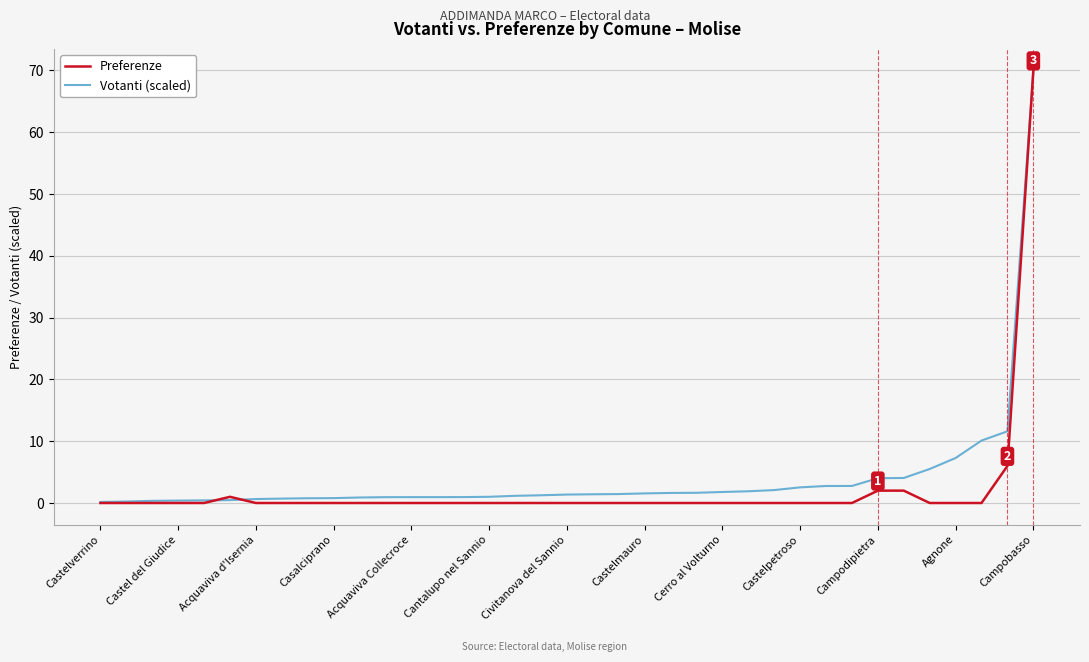

What is the maximum value shown in the chart?

70.0